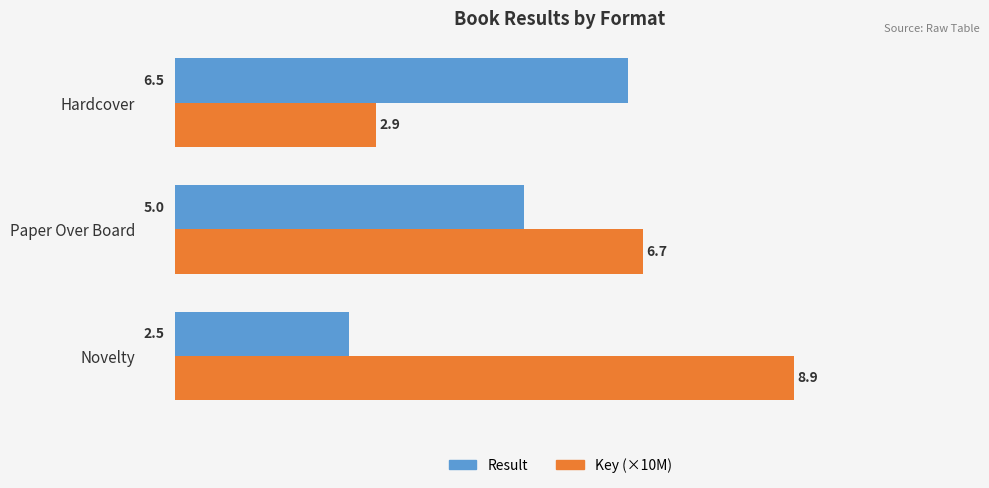

Which series has the largest range (max minus min)?

Key (×10M)